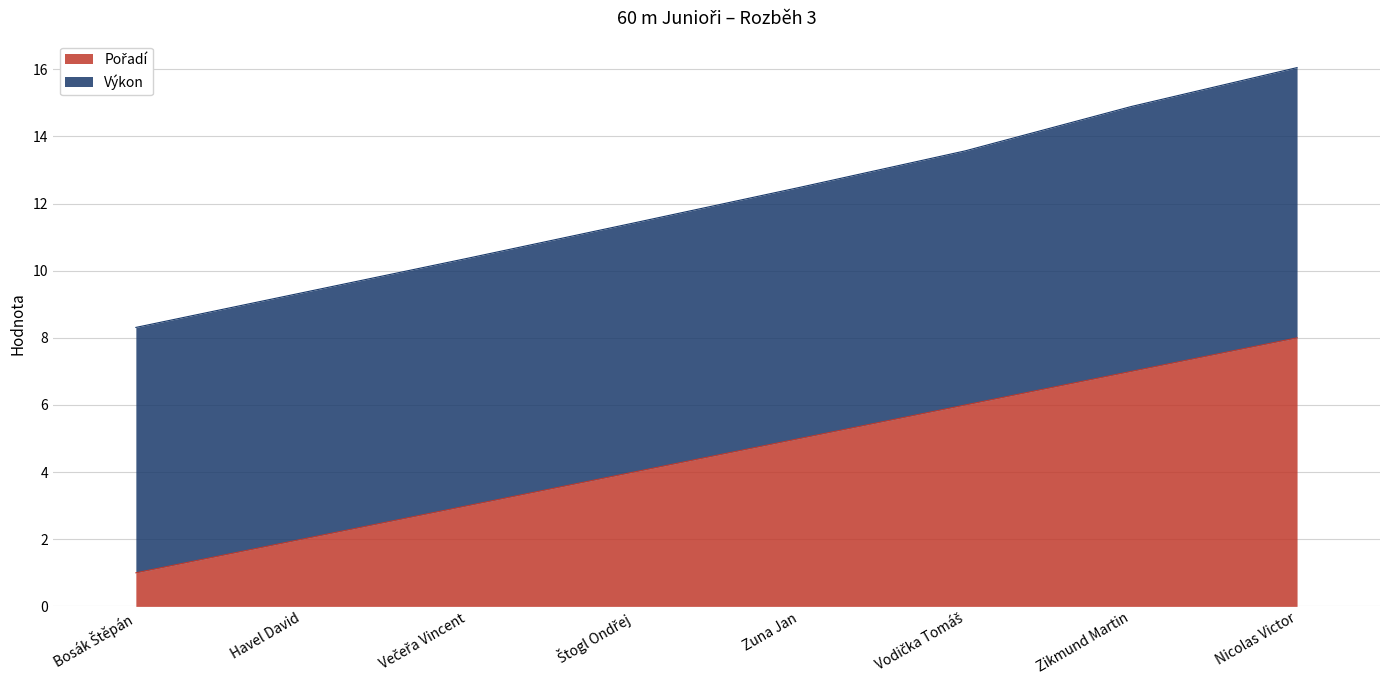

Does the chart have visible grid lines?

Yes